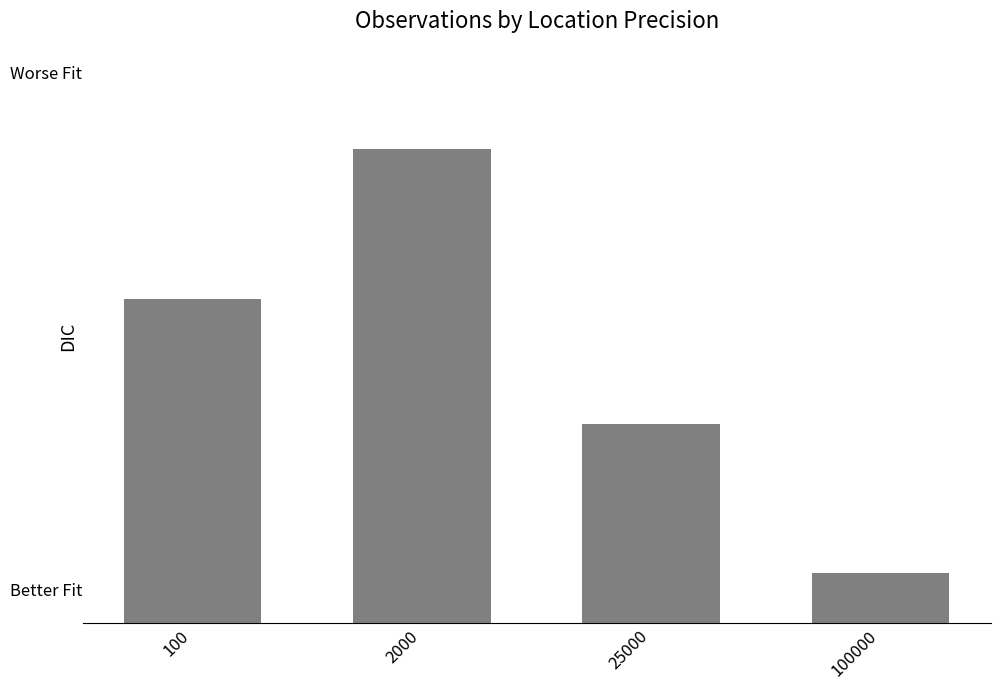

What is the value of the 1st bar from the left?

13